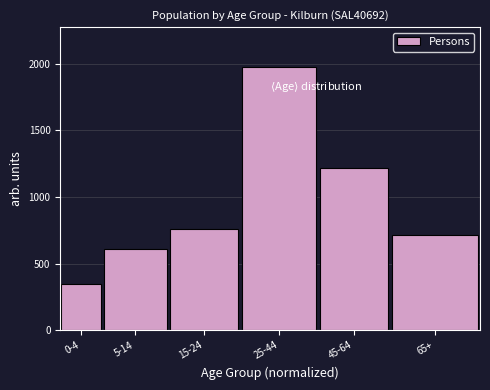

Reading right to left, what are all the values shown in this chart?

65+=715	45-64=1219	25-44=1978	15-24=762	5-14=606	0-4=348